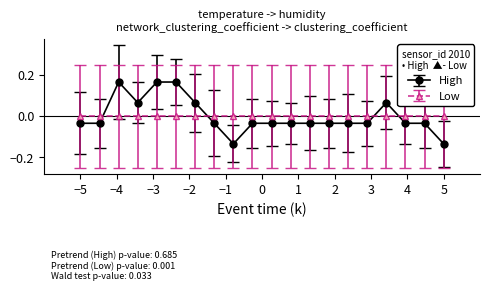

What is the difference between the maximum and minimum values in the High series?

0.3